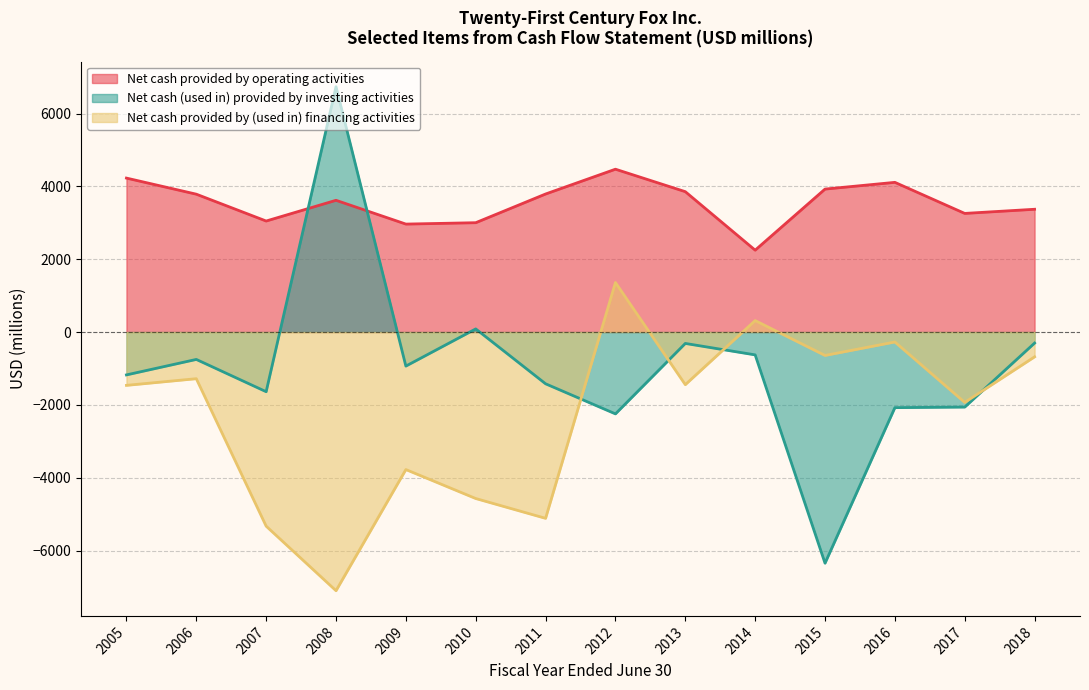

Rank the series by their average value, from lowest to highest.

Net cash provided by (used in) financing activities, Net cash (used in) provided by investing activities, Net cash provided by operating activities